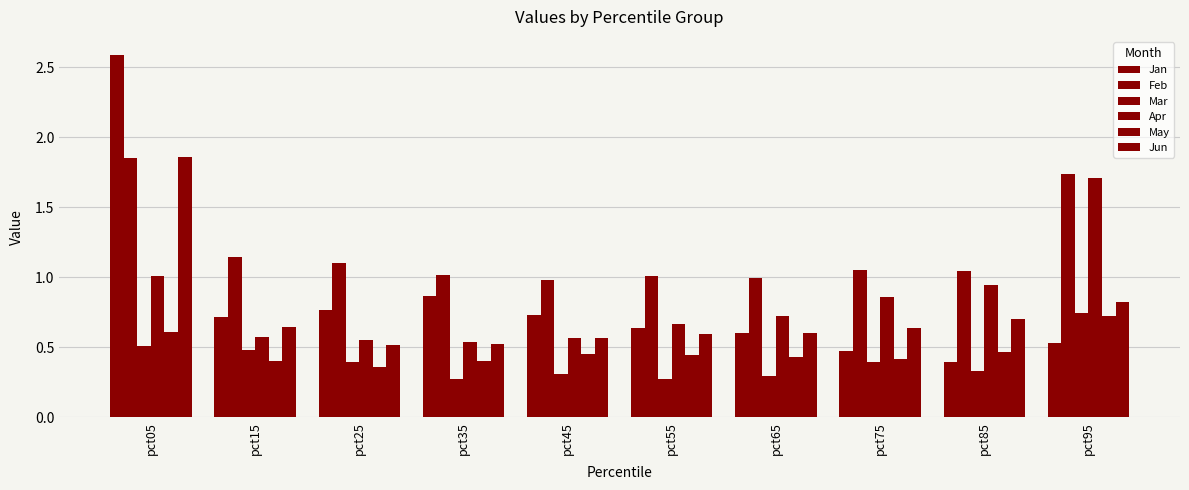

How many categories are shown in the chart?

10